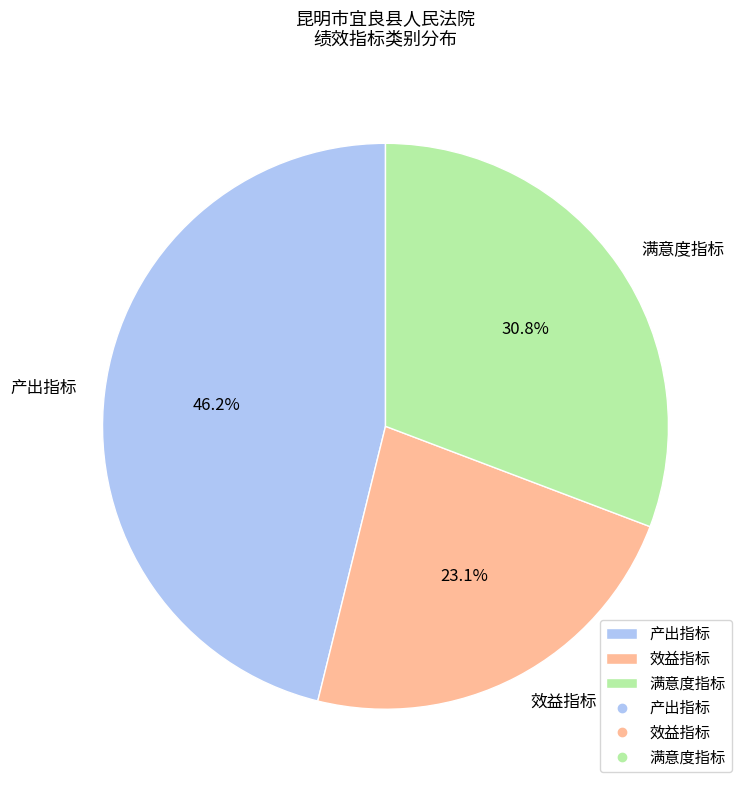

To the nearest percent, what is the combined percentage of 效益指标 and 产出指标?

69%